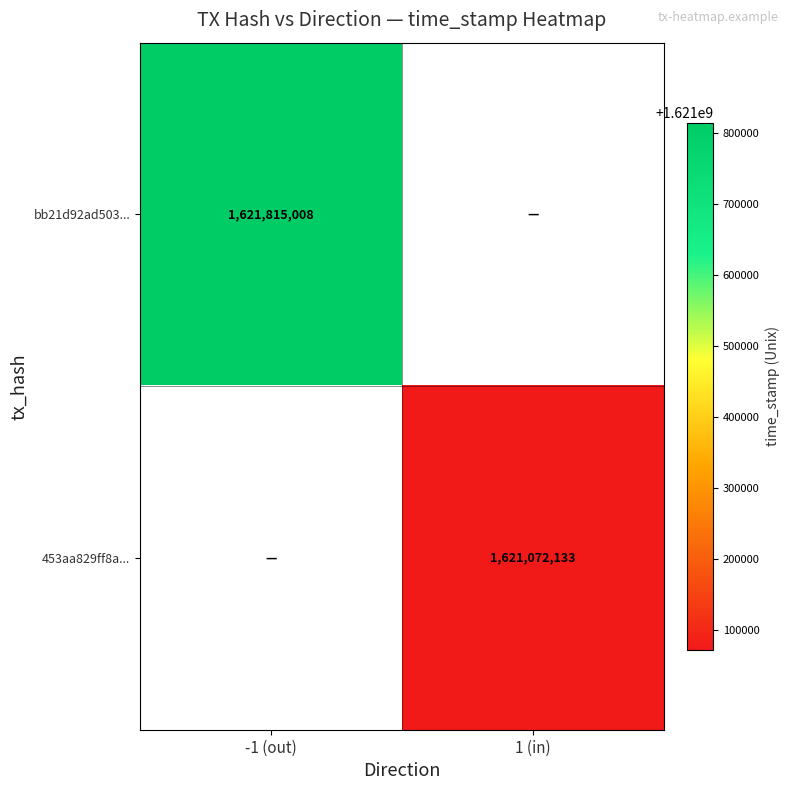

Is it true that bb21d92ad503... equals 2389911217 at -1 (out)?

False